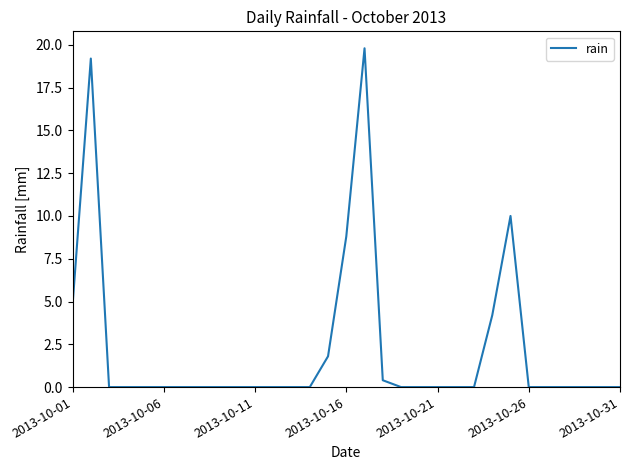

Reading left to right, list all the values displayed in this chart.

4.8	19.2	0.0	0.0	0.0	0.0	0.0	0.0	0.0	0.0	0.0	0.0	0.0	0.0	1.8	8.8	19.8	0.4	0.0	0.0	0.0	0.0	0.0	4.2	10.0	0.0	0.0	0.0	0.0	0.0	0.0